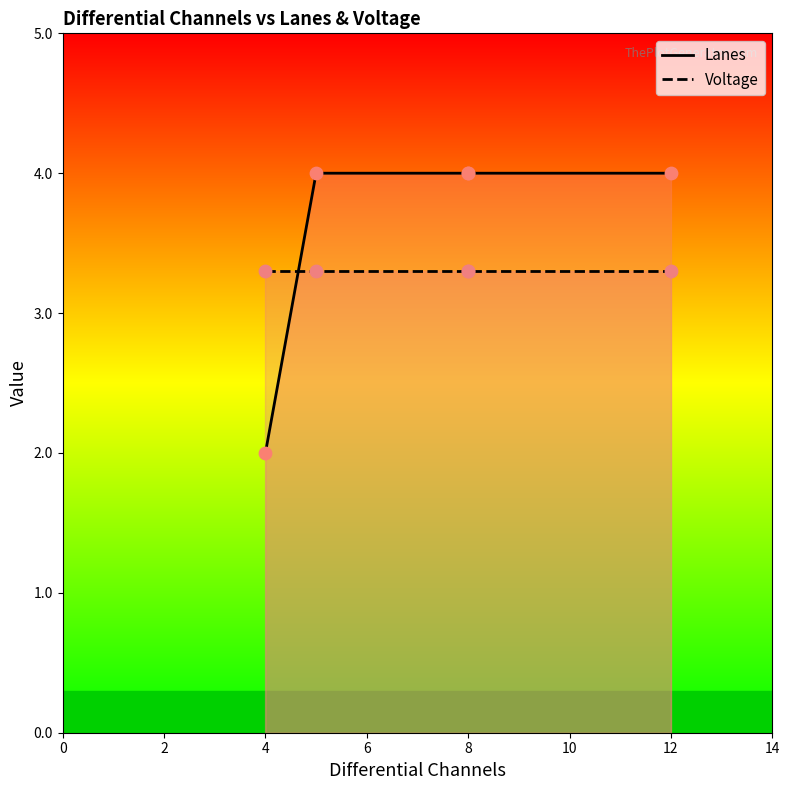

Which series has the largest Y range (max minus min)?

Lanes